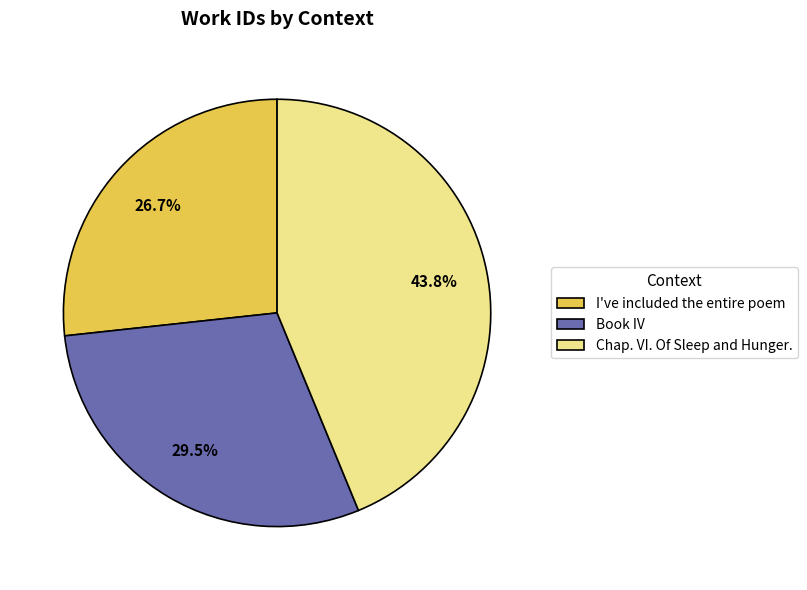

True or false: I've included the entire poem accounts for 27% of the total.

True